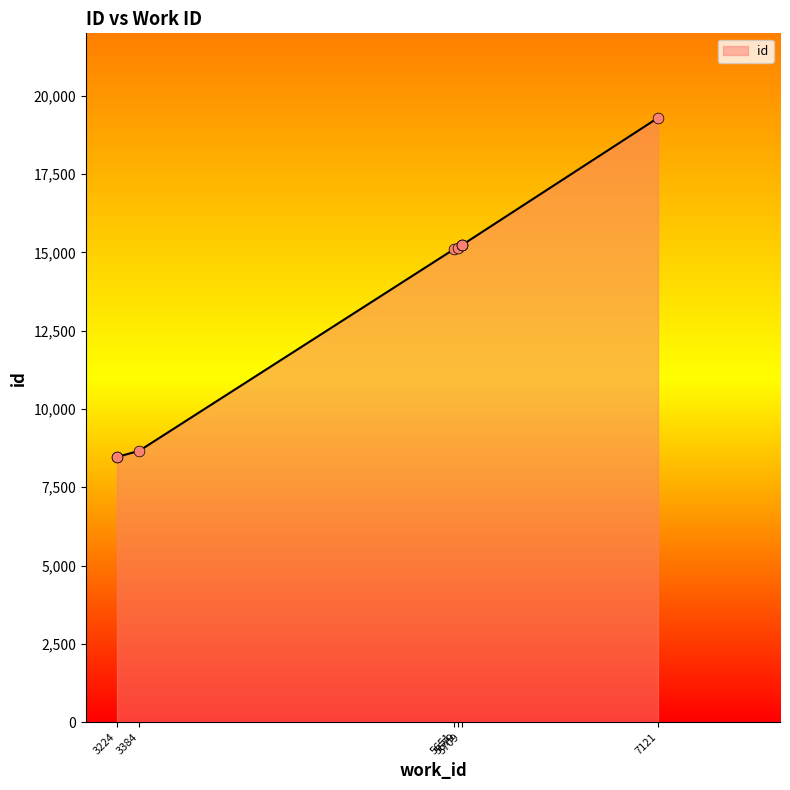

What is the ratio of the value at 5709 to the value at 3224?

1.8